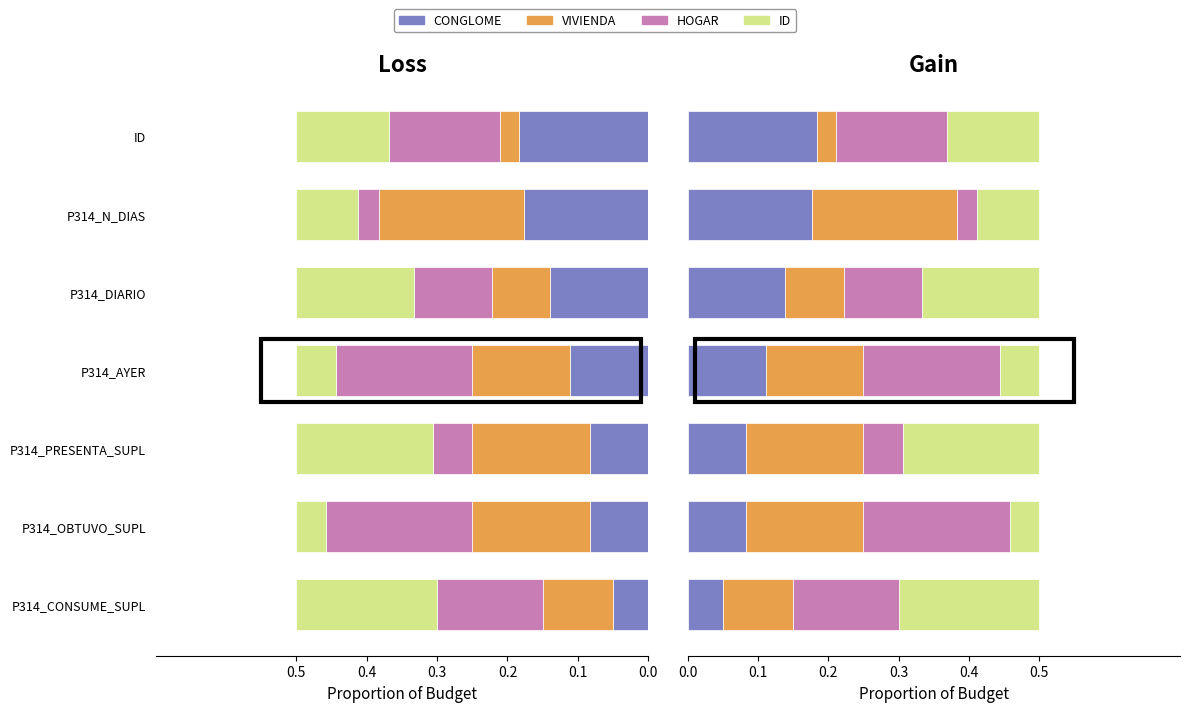

Reading left to right, extract all data points from this chart.

CONGLOME: 0.1	0.1	0.1	0.1	0.1	0.2	0.2
VIVIENDA: 0.1	0.2	0.2	0.1	0.1	0.2	0.0
HOGAR: 0.2	0.2	0.1	0.2	0.1	0.0	0.2
ID: 0.2	0.0	0.2	0.1	0.2	0.1	0.1